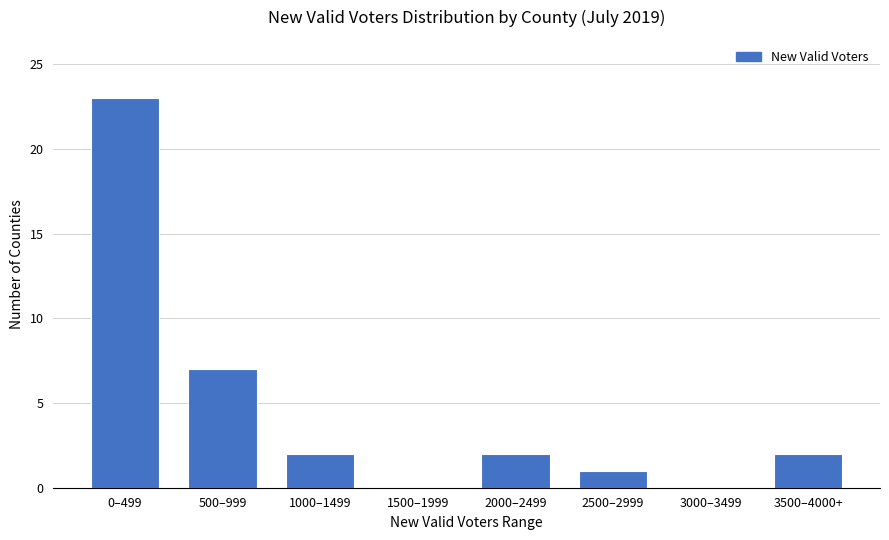

Reading left to right, list all the values displayed in this chart.

0–499=23	500–999=7	1000–1499=2	1500–1999=0	2000–2499=2	2500–2999=1	3000–3499=0	3500–4000+=2